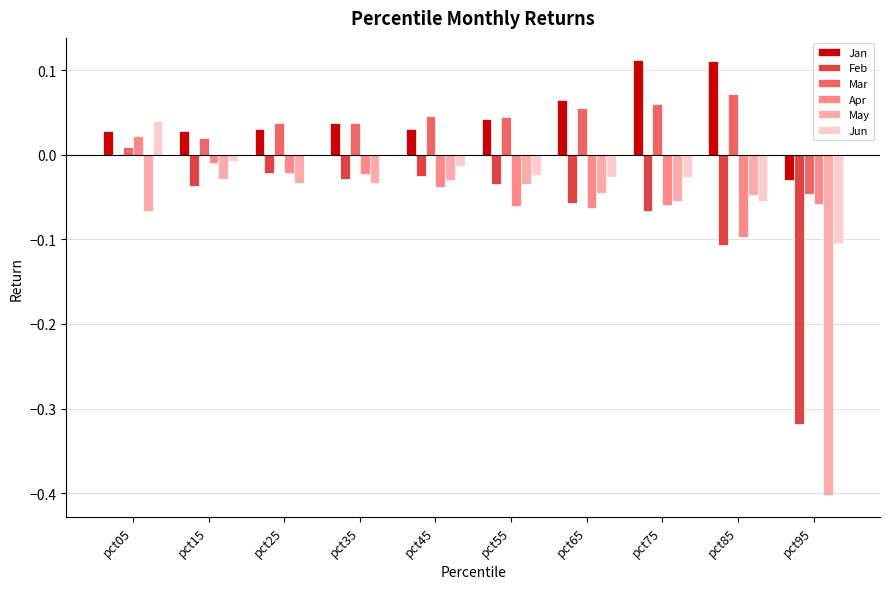

The Apr series shows 0.0 at pct05. True or false?

True